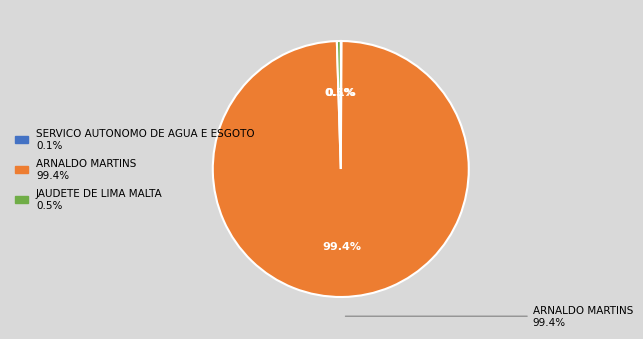

Does SERVICO AUTONOMO DE AGUA E ESGOTO represent more than half of the total?

No